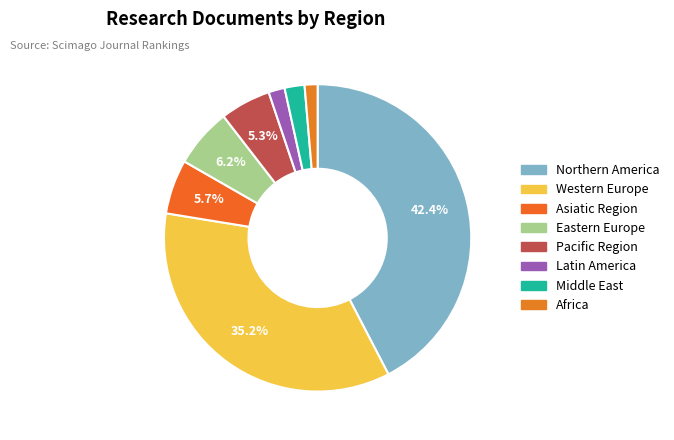

Is there any slice that represents more than half of the pie?

No